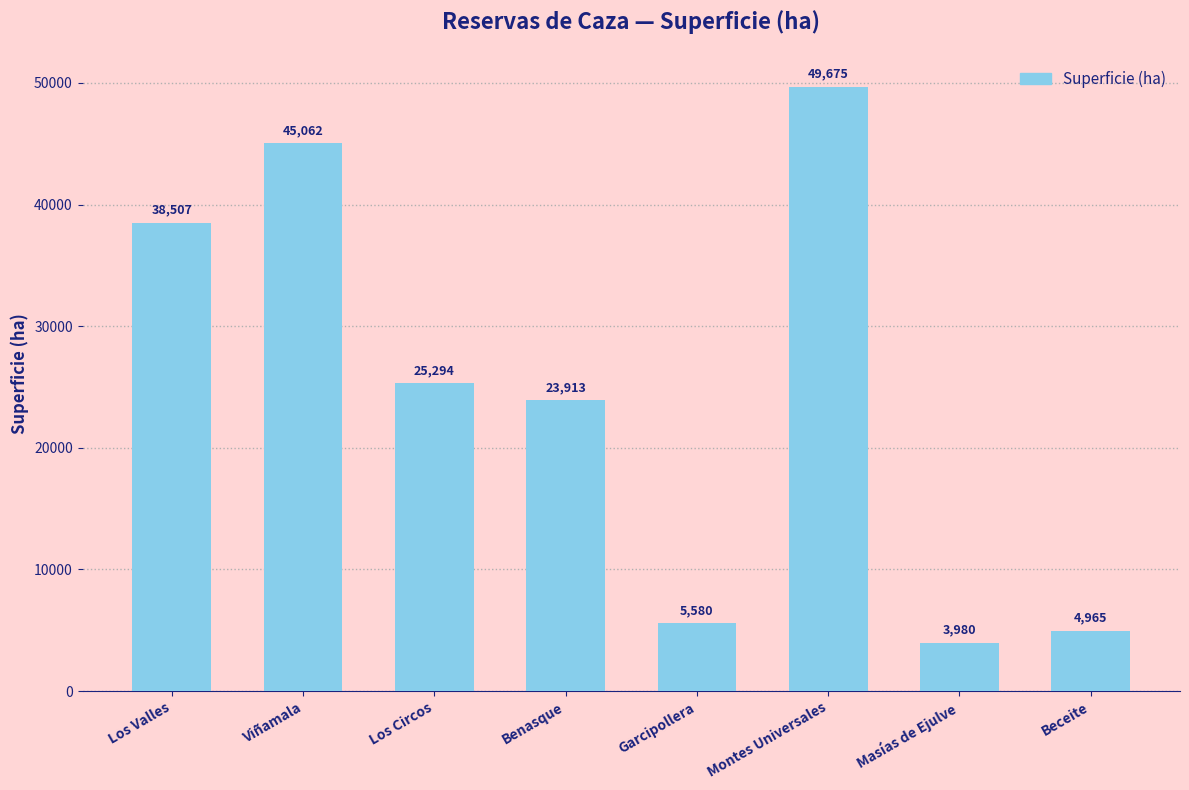

What is the difference between the maximum and second lowest values?

44710.0